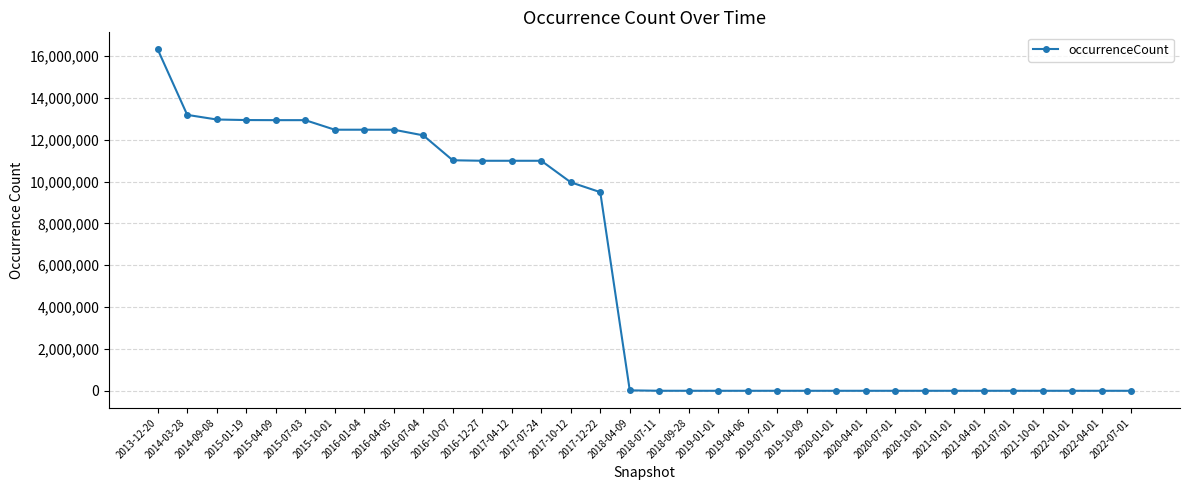

What is the sum of all values?

194367947